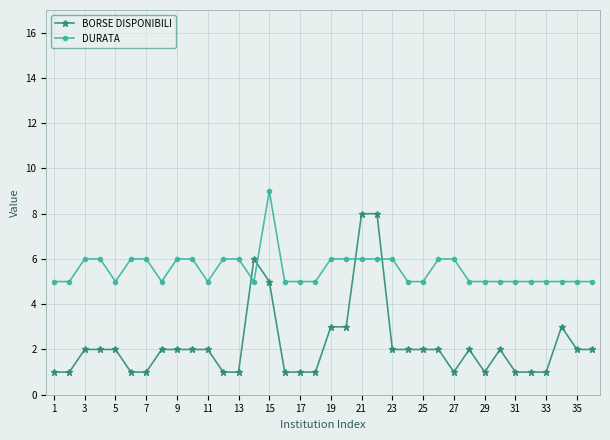

Count the number of data series in this chart.

2